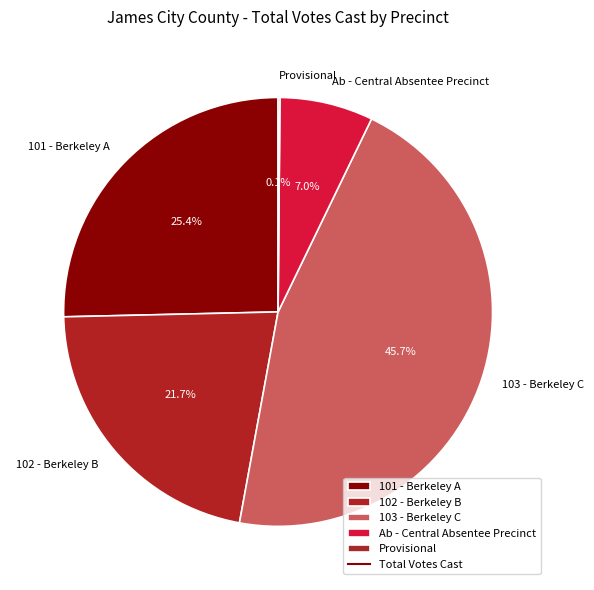

Does 102 - Berkeley B represent more than half of the total?

No